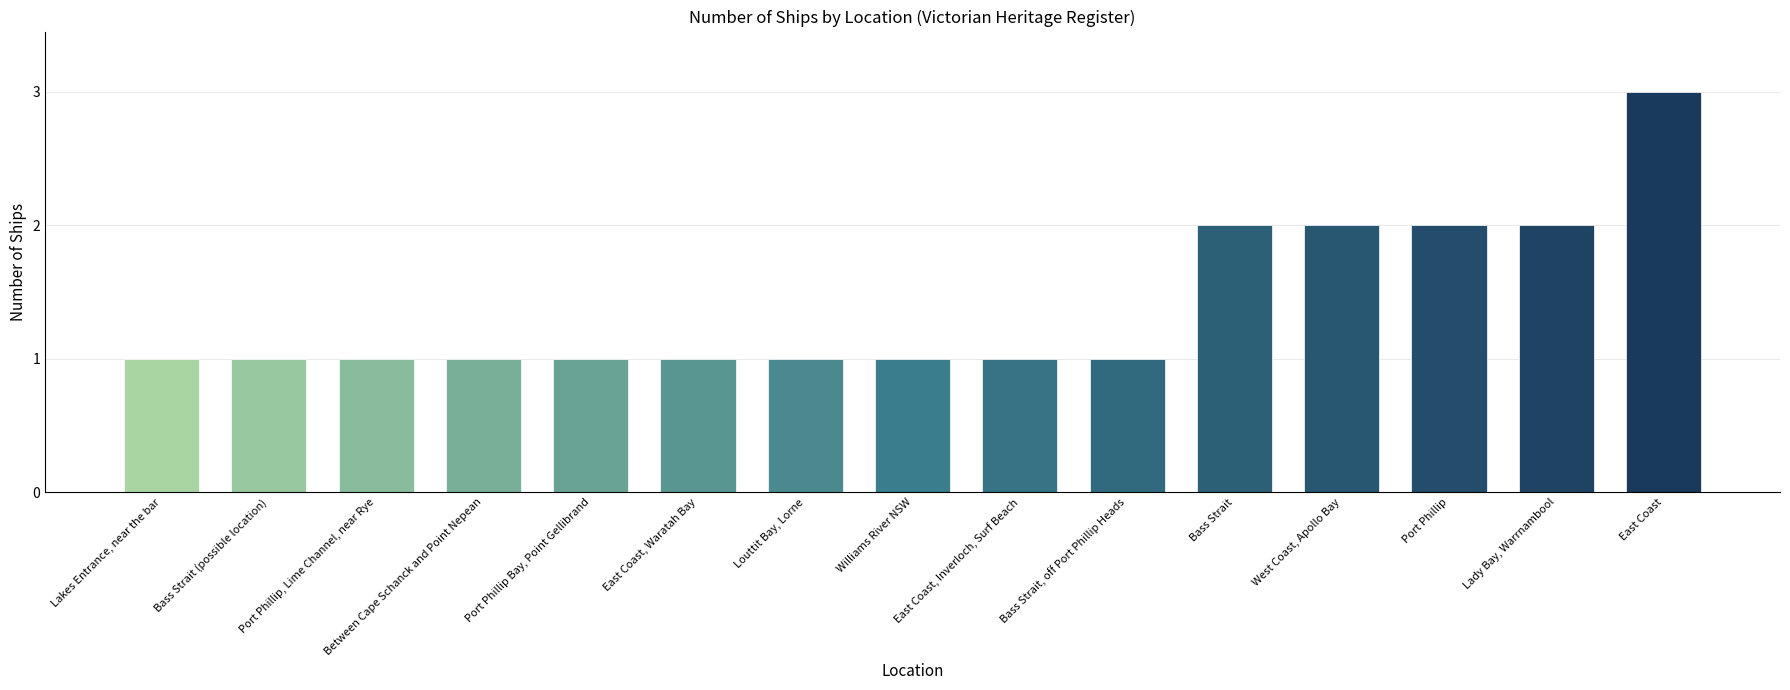

Reading left to right, transcribe all the data shown in this chart.

Lakes Entrance, near the bar=1	Bass Strait (possible location)=1	Port Phillip, Lime Channel, near Rye=1	Between Cape Schanck and Point Nepean=1	Port Phillip Bay, Point Gellibrand=1	East Coast, Waratah Bay=1	Louttit Bay, Lorne=1	Williams River NSW=1	East Coast, Inverloch, Surf Beach=1	Bass Strait, off Port Phillip Heads=1	Bass Strait=2	West Coast, Apollo Bay=2	Port Phillip=2	Lady Bay, Warrnambool=2	East Coast=3